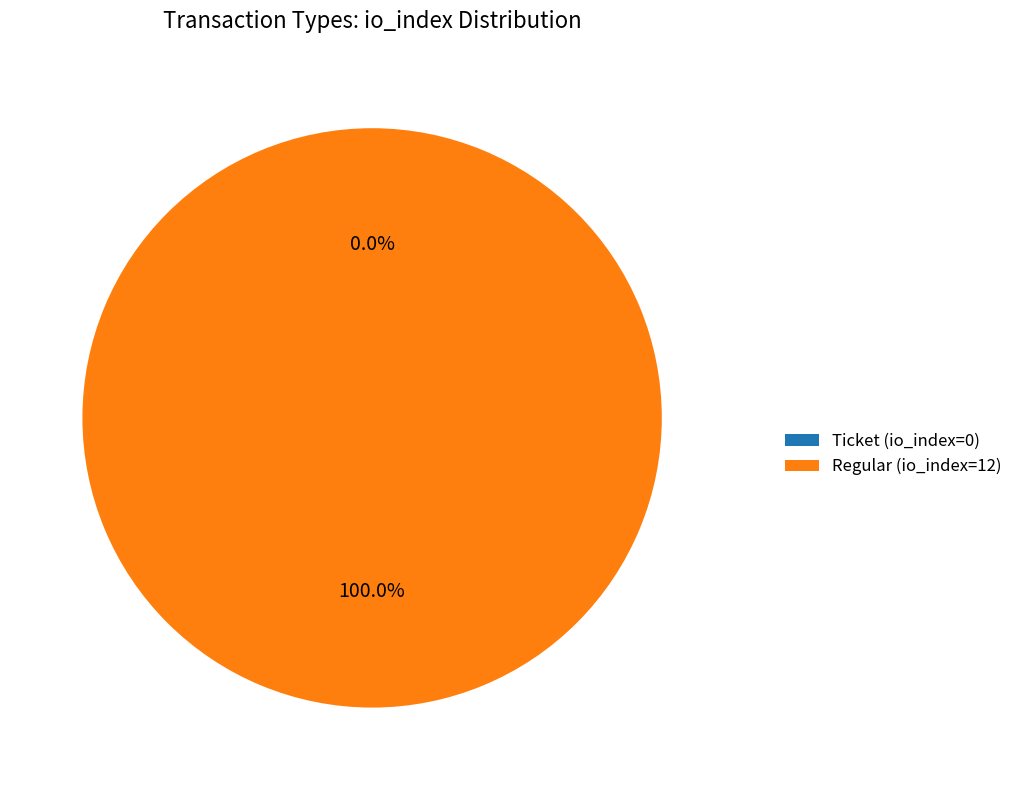

What percentage is NOT represented by Ticket (io_index=0)?

100.0%